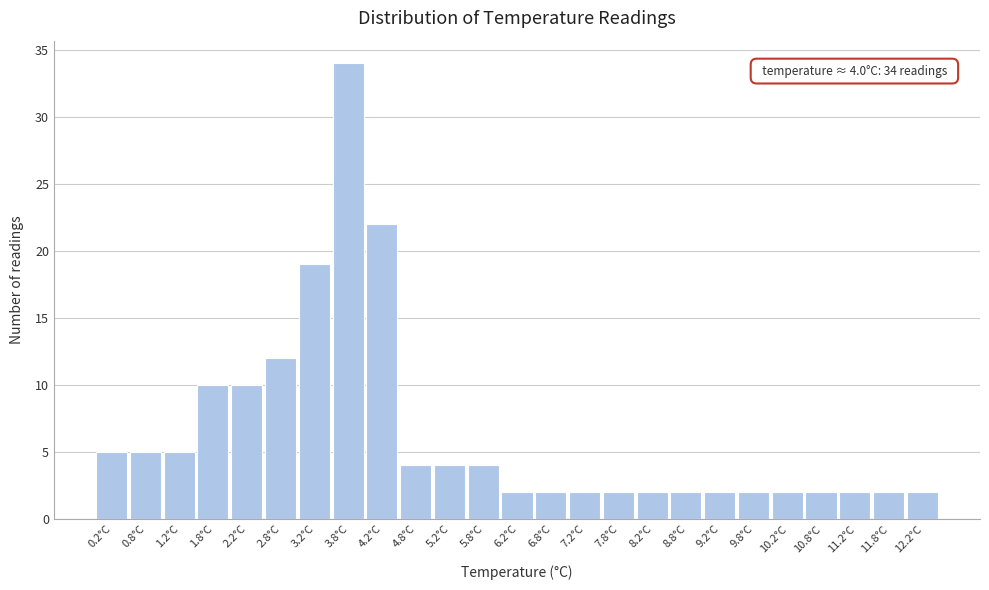

Which range on the x-axis has the tallest bar?

3.5 to 4.0